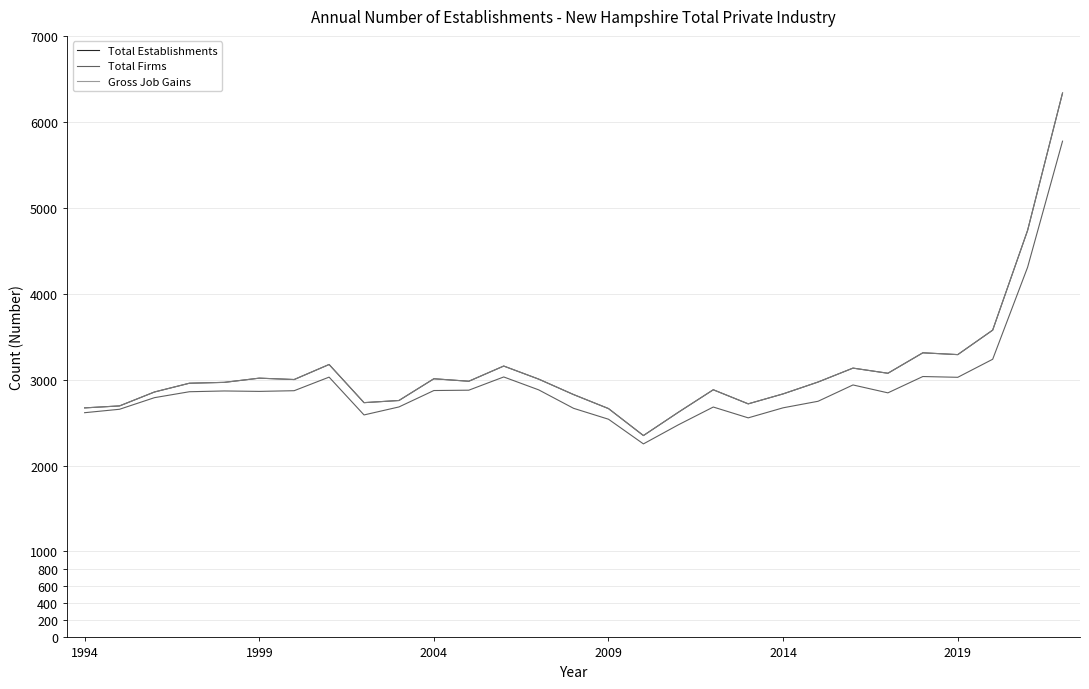

Does the chart have visible grid lines?

Yes